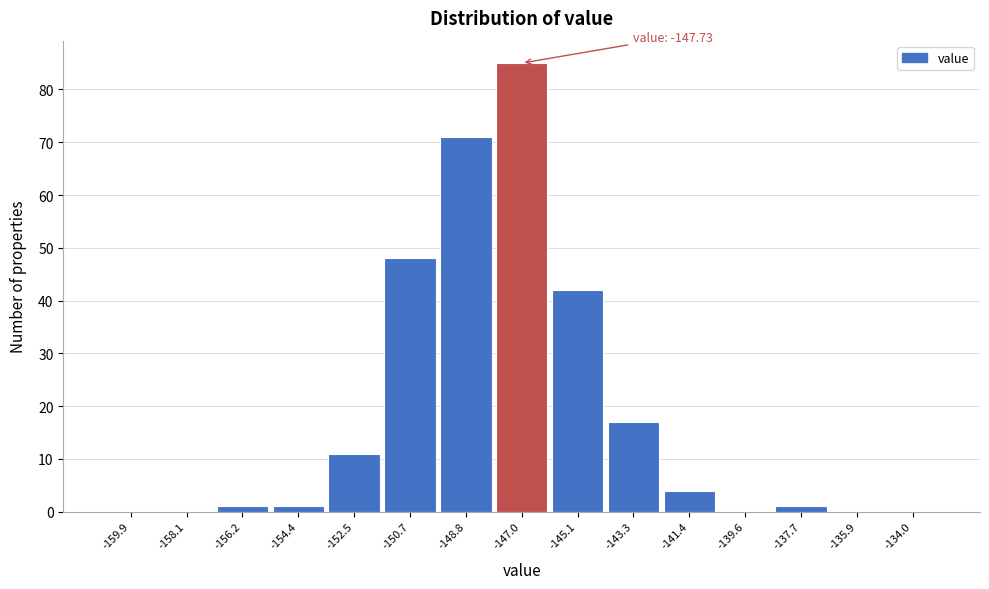

Which range on the x-axis has the tallest bar?

-147.8 to -146.0